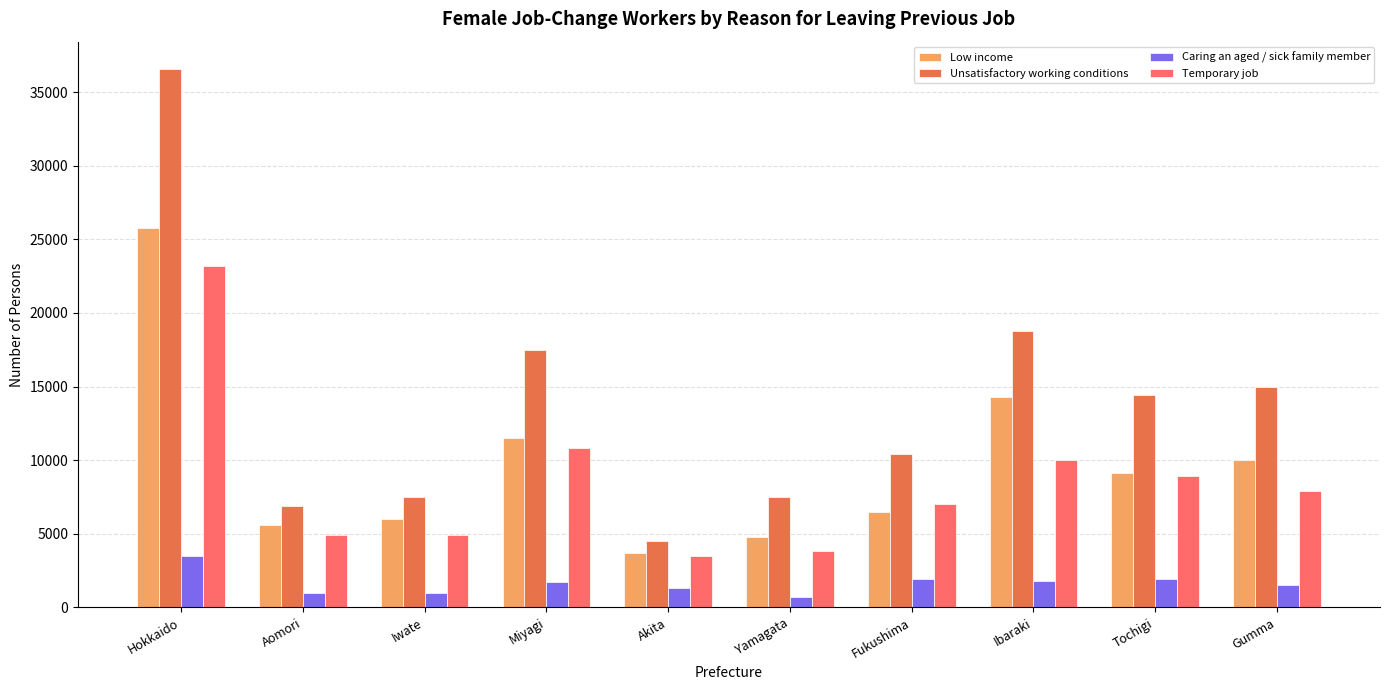

What is the sum of the Temporary job values at Iwate and Hokkaido?

28100